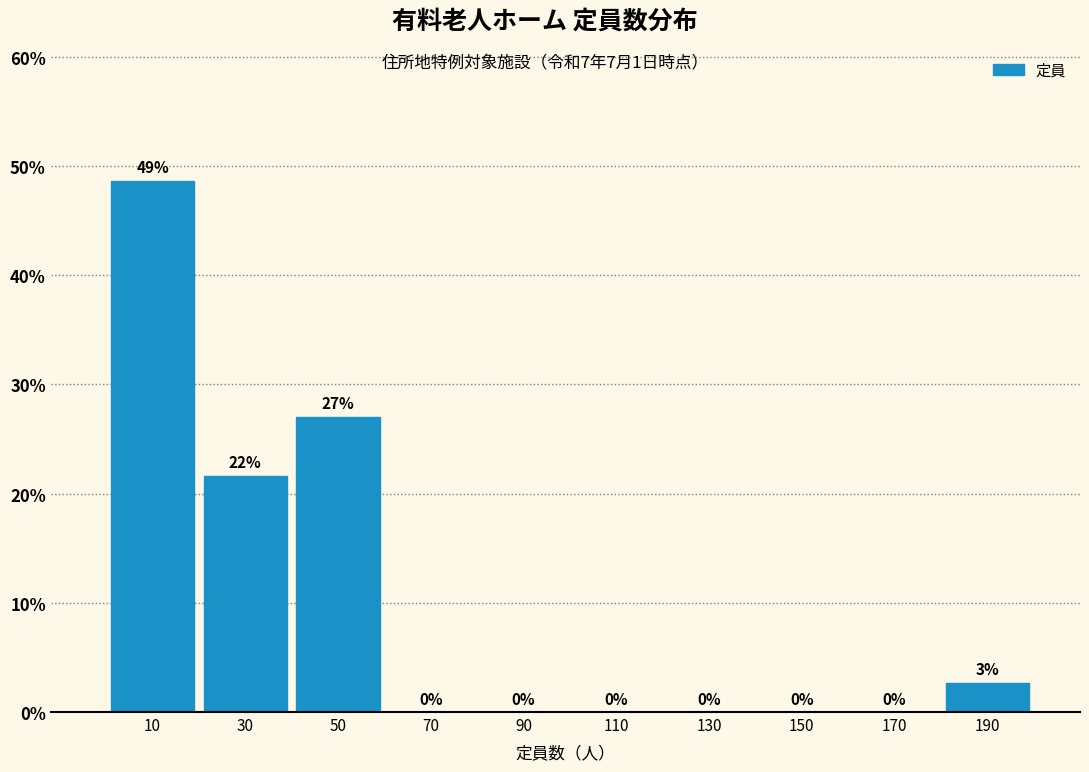

Which range on the x-axis has the tallest bar?

0 to 20